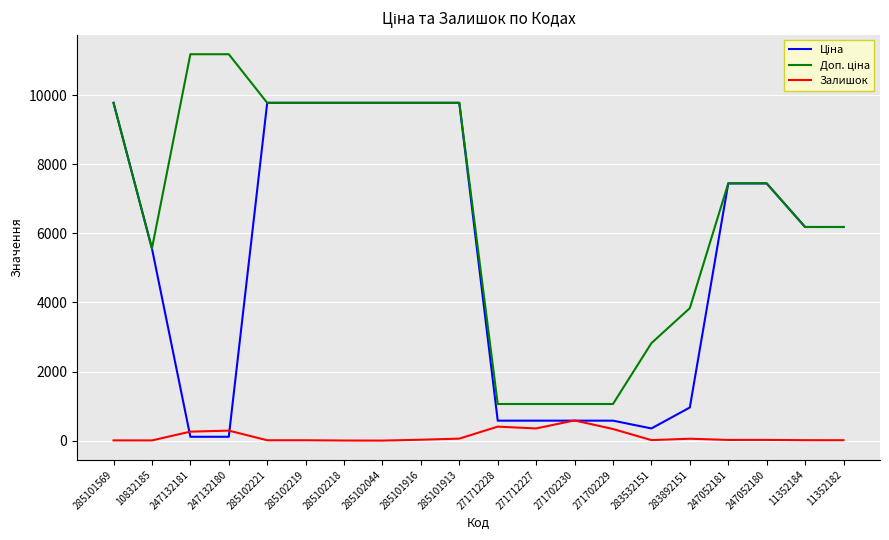

What is the maximum value shown in the chart?

11182.0